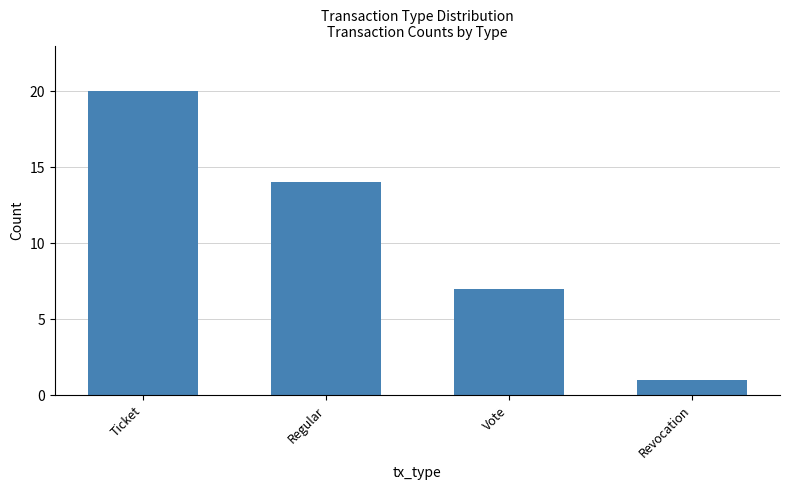

List the labels in order of value, smallest first.

Revocation, Vote, Regular, Ticket